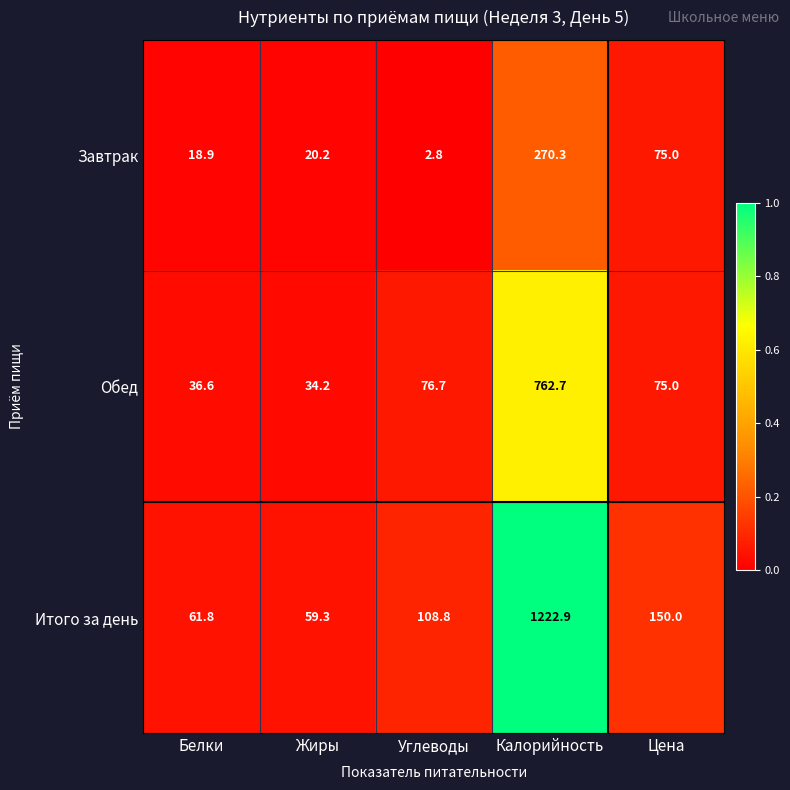

Which series has the widest spread of values?

Итого за день